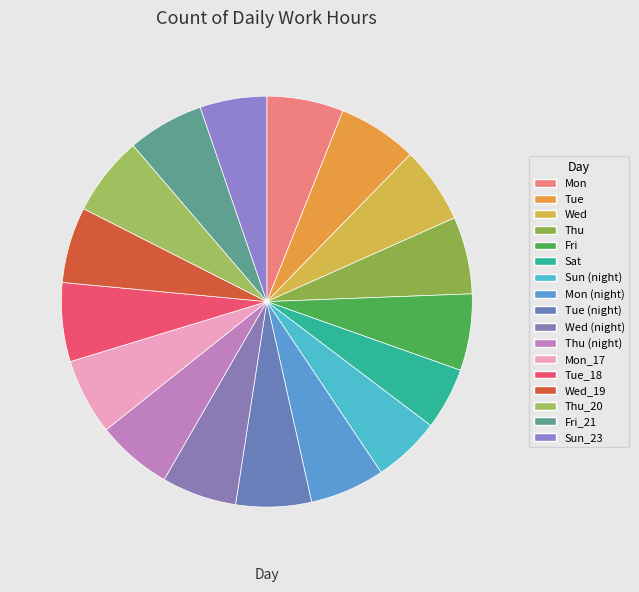

Which slice is the smallest?

Sat